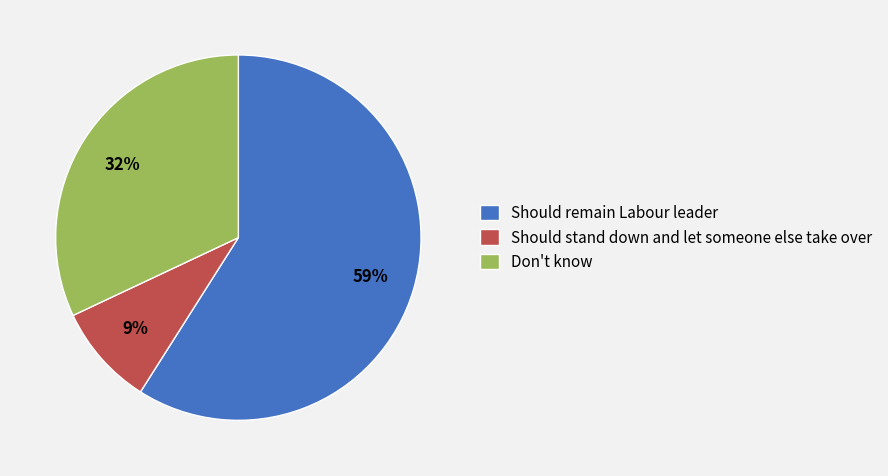

Count the number of slices in the pie.

3